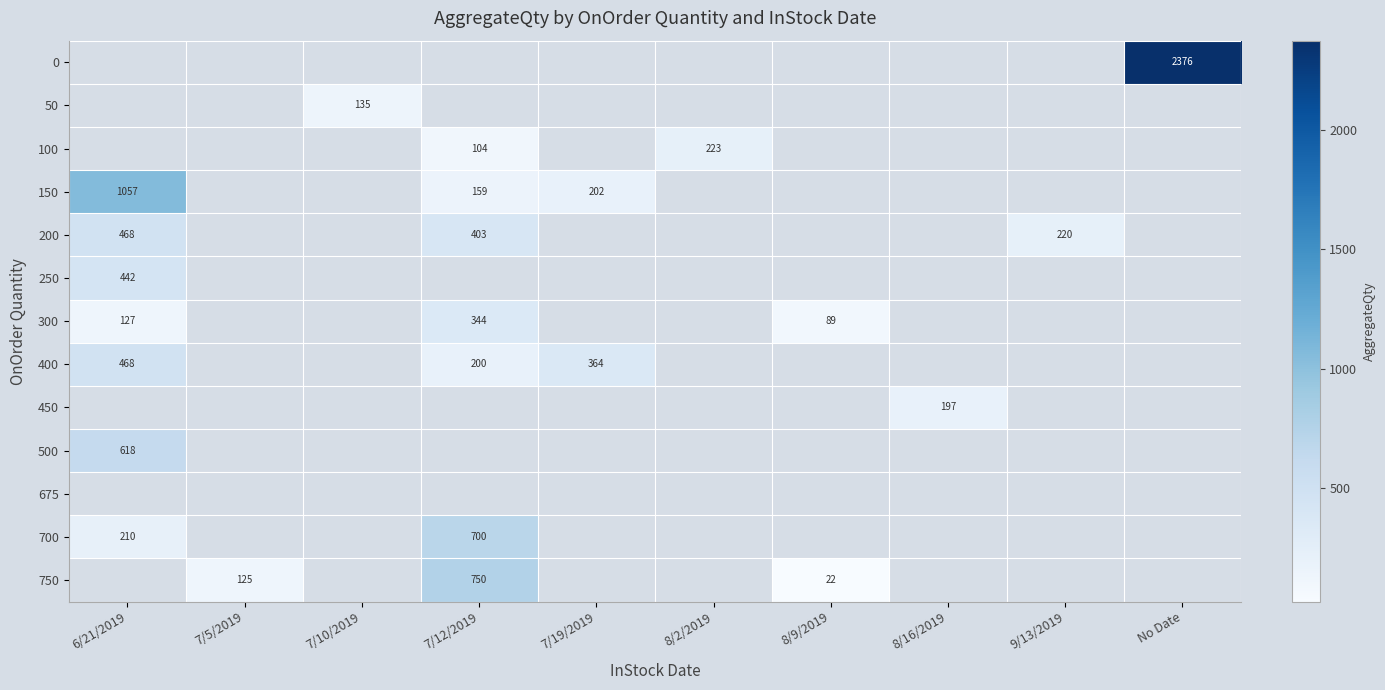

True or false: 400 has a value of 468 at 6/21/2019.

True